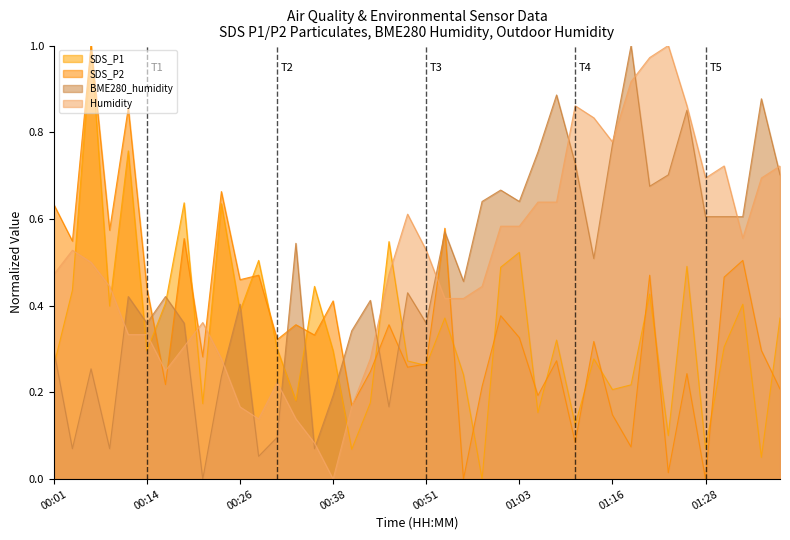

What is the label of the 28th point from the left?

01:08